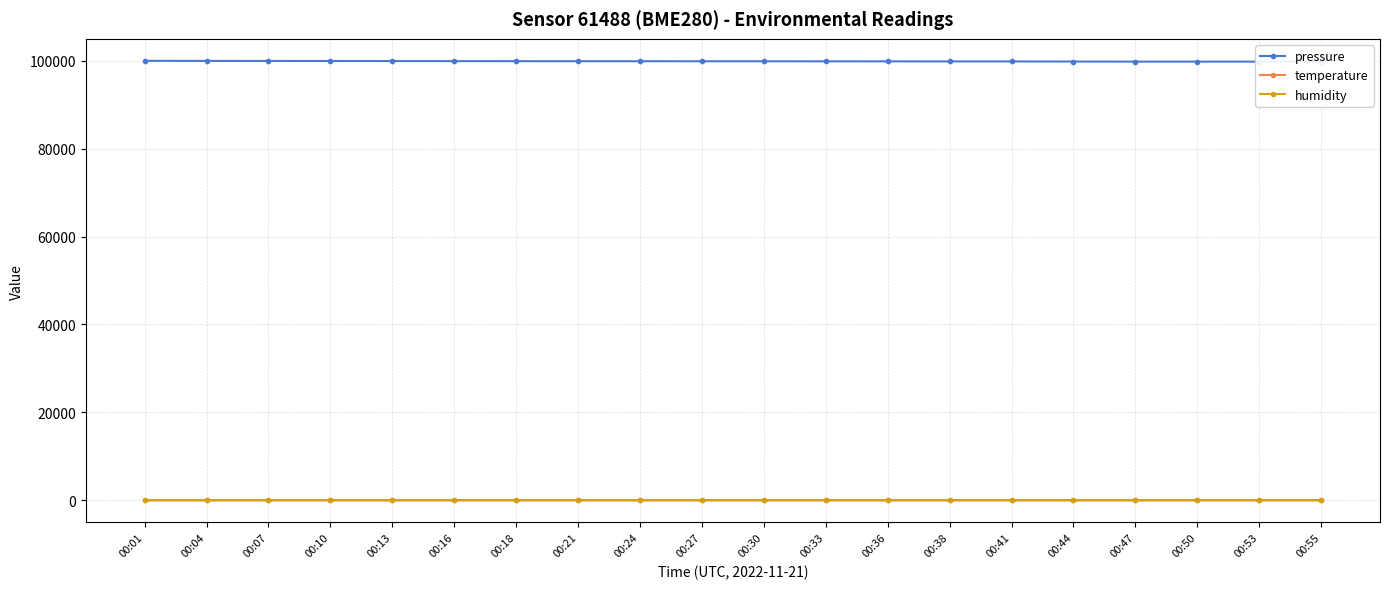

What is the value of the temperature point at the 3rd from the left?

7.6